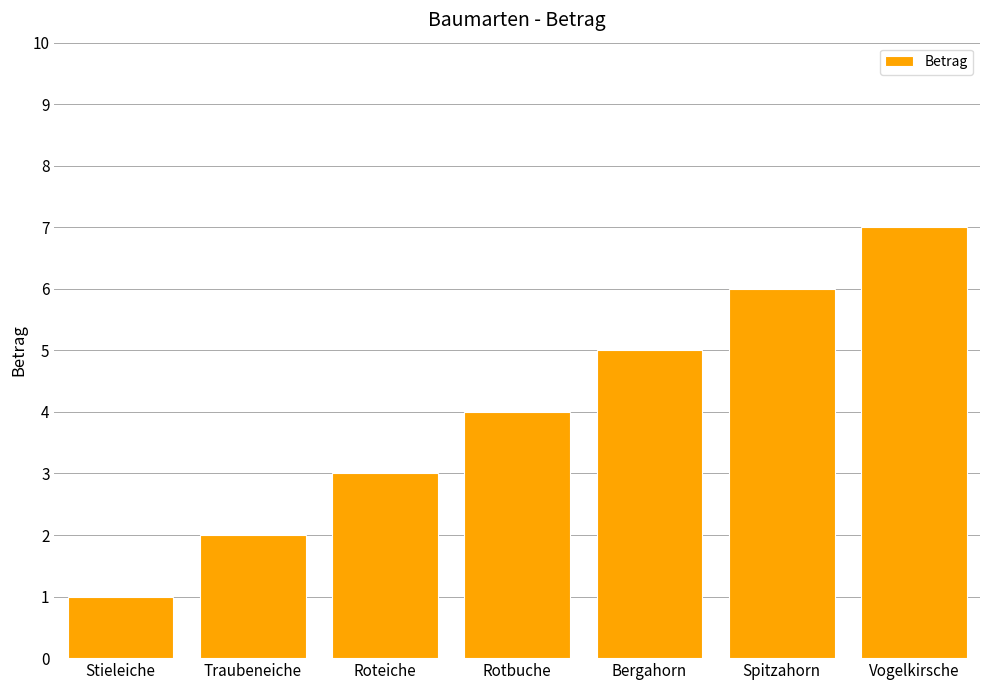

Rank the categories by value from lowest to highest.

Stieleiche, Traubeneiche, Roteiche, Rotbuche, Bergahorn, Spitzahorn, Vogelkirsche